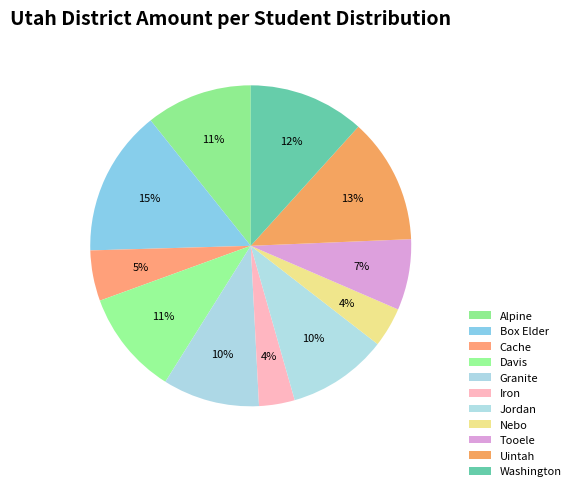

What percentage do Nebo and Box Elder together represent?

18.7%